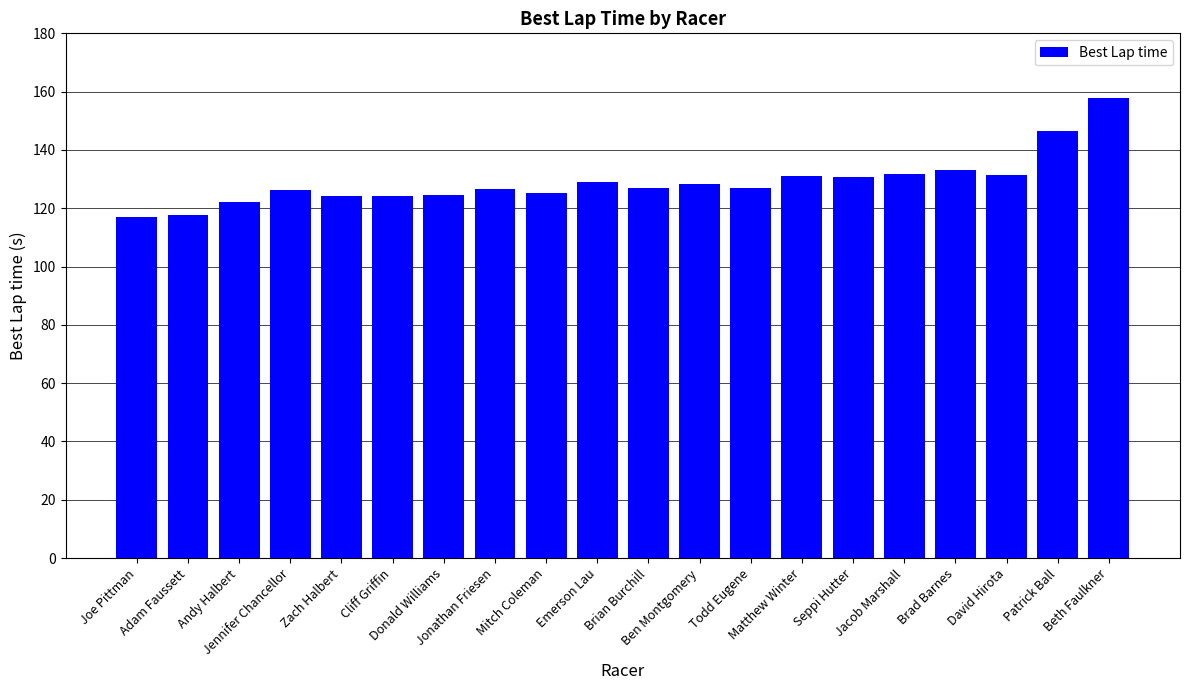

What is the smallest value displayed?

117.1